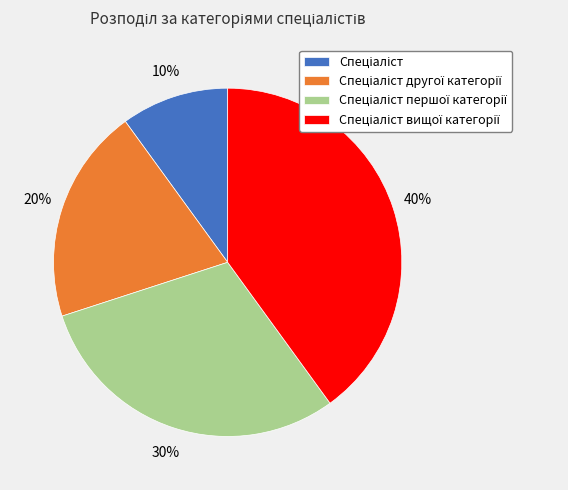

Is there a majority slice in this chart?

No